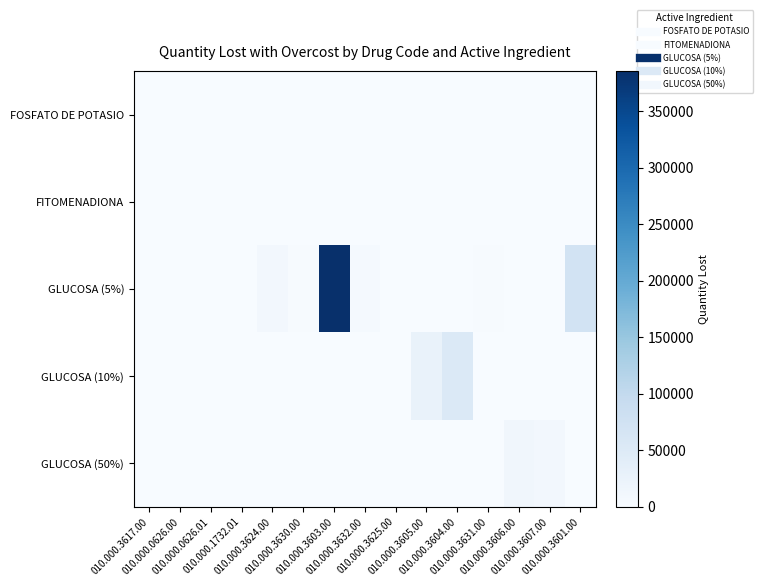

Reading left to right, what are all the values shown in this chart?

FOSFATO DE POTASIO: 010.000.3617.00=610.4	010.000.0626.00=0.0	010.000.0626.01=0.0	010.000.1732.01=0.0	010.000.3624.00=0.0	010.000.3630.00=0.0	010.000.3603.00=0.0	010.000.3632.00=0.0	010.000.3625.00=0.0	010.000.3605.00=0.0	010.000.3604.00=0.0	010.000.3631.00=0.0	010.000.3606.00=0.0	010.000.3607.00=0.0	010.000.3601.00=0.0
FITOMENADIONA: 010.000.3617.00=0.0	010.000.0626.00=0.0	010.000.0626.01=827.0	010.000.1732.01=1400.7	010.000.3624.00=0.0	010.000.3630.00=0.0	010.000.3603.00=0.0	010.000.3632.00=0.0	010.000.3625.00=0.0	010.000.3605.00=0.0	010.000.3604.00=0.0	010.000.3631.00=0.0	010.000.3606.00=0.0	010.000.3607.00=0.0	010.000.3601.00=0.0
GLUCOSA (5%): 010.000.3617.00=0.0	010.000.0626.00=0.0	010.000.0626.01=0.0	010.000.1732.01=0.0	010.000.3624.00=9173.5	010.000.3630.00=1507.5	010.000.3603.00=385447.6	010.000.3632.00=4641.7	010.000.3625.00=1501.1	010.000.3605.00=0.0	010.000.3604.00=0.0	010.000.3631.00=1972.1	010.000.3606.00=0.0	010.000.3607.00=0.0	010.000.3601.00=72058.8
GLUCOSA (10%): 010.000.3617.00=0.0	010.000.0626.00=0.0	010.000.0626.01=0.0	010.000.1732.01=0.0	010.000.3624.00=0.0	010.000.3630.00=0.0	010.000.3603.00=0.0	010.000.3632.00=0.0	010.000.3625.00=0.0	010.000.3605.00=25741.0	010.000.3604.00=53336.5	010.000.3631.00=0.0	010.000.3606.00=0.0	010.000.3607.00=0.0	010.000.3601.00=0.0
GLUCOSA (50%): 010.000.3617.00=0.0	010.000.0626.00=0.0	010.000.0626.01=0.0	010.000.1732.01=0.0	010.000.3624.00=0.0	010.000.3630.00=0.0	010.000.3603.00=0.0	010.000.3632.00=0.0	010.000.3625.00=0.0	010.000.3605.00=0.0	010.000.3604.00=0.0	010.000.3631.00=0.0	010.000.3606.00=12419.7	010.000.3607.00=9076.4	010.000.3601.00=0.0